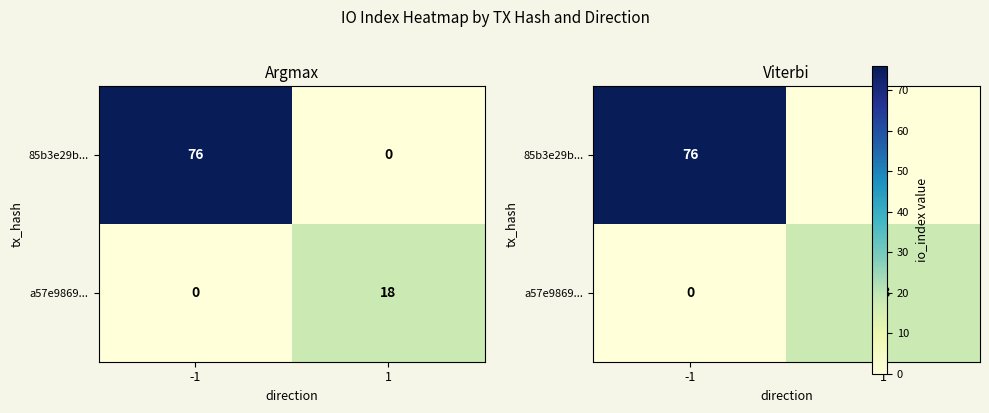

What is the average value of the 85b3e29b... series?

38